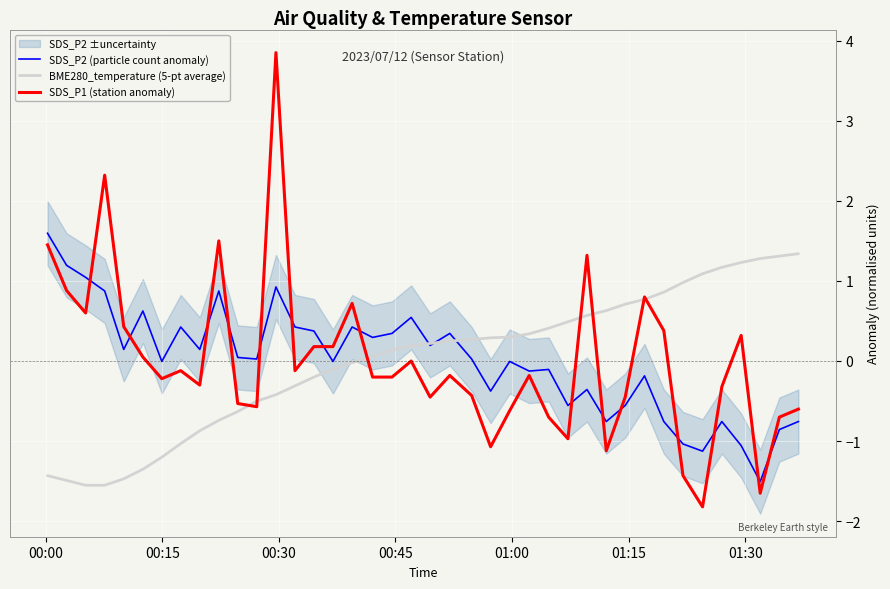

What is the maximum value for SDS_P1 (station anomaly)?

3.8